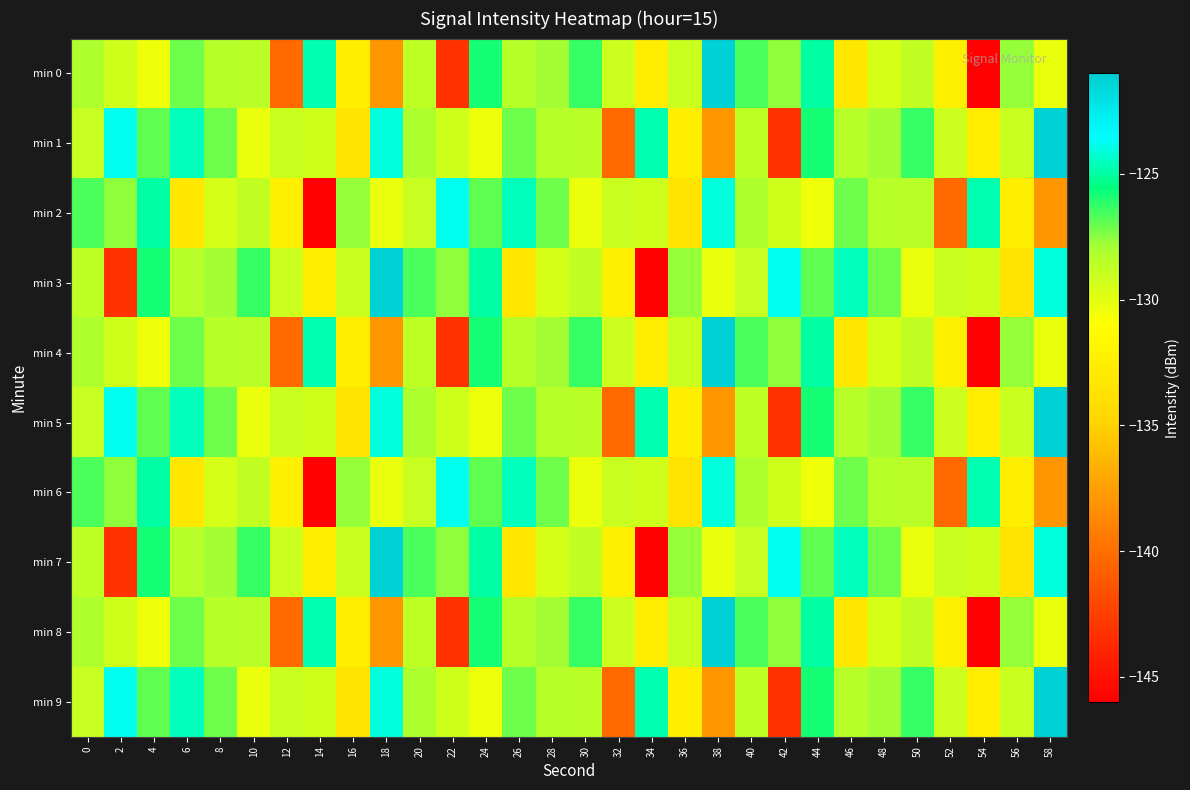

Reading left to right, extract all data points from this chart.

min 0: 0=-128.1	2=-129.3	4=-130.4	6=-127.1	8=-128.3	10=-128.5	12=-140.3	14=-124.8	16=-132.6	18=-138.0	20=-128.6	22=-143.2	24=-125.9	26=-128.4	28=-127.9	30=-126.3	32=-129.1	34=-132.8	36=-129.0	38=-121.2	40=-126.6	42=-127.6	44=-124.9	46=-133.2	48=-129.5	50=-128.8	52=-132.5	54=-145.9	56=-127.7	58=-130.3
min 1: 0=-128.9	2=-123.8	4=-126.9	6=-124.6	8=-127.2	10=-130.3	12=-129.0	14=-129.2	16=-133.4	18=-124.1	20=-128.1	22=-129.3	24=-130.4	26=-127.1	28=-128.3	30=-128.5	32=-140.3	34=-124.8	36=-132.6	38=-138.0	40=-128.6	42=-143.2	44=-125.9	46=-128.4	48=-127.9	50=-126.3	52=-129.1	54=-132.8	56=-129.0	58=-121.2
min 2: 0=-126.6	2=-127.6	4=-124.9	6=-133.2	8=-129.5	10=-128.8	12=-132.5	14=-145.9	16=-127.7	18=-130.3	20=-128.9	22=-123.8	24=-126.9	26=-124.6	28=-127.2	30=-130.3	32=-129.0	34=-129.2	36=-133.4	38=-124.1	40=-128.1	42=-129.3	44=-130.4	46=-127.1	48=-128.3	50=-128.5	52=-140.3	54=-124.8	56=-132.6	58=-138.0
min 3: 0=-128.6	2=-143.2	4=-125.9	6=-128.4	8=-127.9	10=-126.3	12=-129.1	14=-132.8	16=-129.0	18=-121.2	20=-126.6	22=-127.6	24=-124.9	26=-133.2	28=-129.5	30=-128.8	32=-132.5	34=-145.9	36=-127.7	38=-130.3	40=-128.9	42=-123.8	44=-126.9	46=-124.6	48=-127.2	50=-130.3	52=-129.0	54=-129.2	56=-133.4	58=-124.1
min 4: 0=-128.1	2=-129.3	4=-130.4	6=-127.1	8=-128.3	10=-128.5	12=-140.3	14=-124.8	16=-132.6	18=-138.0	20=-128.6	22=-143.2	24=-125.9	26=-128.4	28=-127.9	30=-126.3	32=-129.1	34=-132.8	36=-129.0	38=-121.2	40=-126.6	42=-127.6	44=-124.9	46=-133.2	48=-129.5	50=-128.8	52=-132.5	54=-145.9	56=-127.7	58=-130.3
min 5: 0=-128.9	2=-123.8	4=-126.9	6=-124.6	8=-127.2	10=-130.3	12=-129.0	14=-129.2	16=-133.4	18=-124.1	20=-128.1	22=-129.3	24=-130.4	26=-127.1	28=-128.3	30=-128.5	32=-140.3	34=-124.8	36=-132.6	38=-138.0	40=-128.6	42=-143.2	44=-125.9	46=-128.4	48=-127.9	50=-126.3	52=-129.1	54=-132.8	56=-129.0	58=-121.2
min 6: 0=-126.6	2=-127.6	4=-124.9	6=-133.2	8=-129.5	10=-128.8	12=-132.5	14=-145.9	16=-127.7	18=-130.3	20=-128.9	22=-123.8	24=-126.9	26=-124.6	28=-127.2	30=-130.3	32=-129.0	34=-129.2	36=-133.4	38=-124.1	40=-128.1	42=-129.3	44=-130.4	46=-127.1	48=-128.3	50=-128.5	52=-140.3	54=-124.8	56=-132.6	58=-138.0
min 7: 0=-128.6	2=-143.2	4=-125.9	6=-128.4	8=-127.9	10=-126.3	12=-129.1	14=-132.8	16=-129.0	18=-121.2	20=-126.6	22=-127.6	24=-124.9	26=-133.2	28=-129.5	30=-128.8	32=-132.5	34=-145.9	36=-127.7	38=-130.3	40=-128.9	42=-123.8	44=-126.9	46=-124.6	48=-127.2	50=-130.3	52=-129.0	54=-129.2	56=-133.4	58=-124.1
min 8: 0=-128.1	2=-129.3	4=-130.4	6=-127.1	8=-128.3	10=-128.5	12=-140.3	14=-124.8	16=-132.6	18=-138.0	20=-128.6	22=-143.2	24=-125.9	26=-128.4	28=-127.9	30=-126.3	32=-129.1	34=-132.8	36=-129.0	38=-121.2	40=-126.6	42=-127.6	44=-124.9	46=-133.2	48=-129.5	50=-128.8	52=-132.5	54=-145.9	56=-127.7	58=-130.3
min 9: 0=-128.9	2=-123.8	4=-126.9	6=-124.6	8=-127.2	10=-130.3	12=-129.0	14=-129.2	16=-133.4	18=-124.1	20=-128.1	22=-129.3	24=-130.4	26=-127.1	28=-128.3	30=-128.5	32=-140.3	34=-124.8	36=-132.6	38=-138.0	40=-128.6	42=-143.2	44=-125.9	46=-128.4	48=-127.9	50=-126.3	52=-129.1	54=-132.8	56=-129.0	58=-121.2